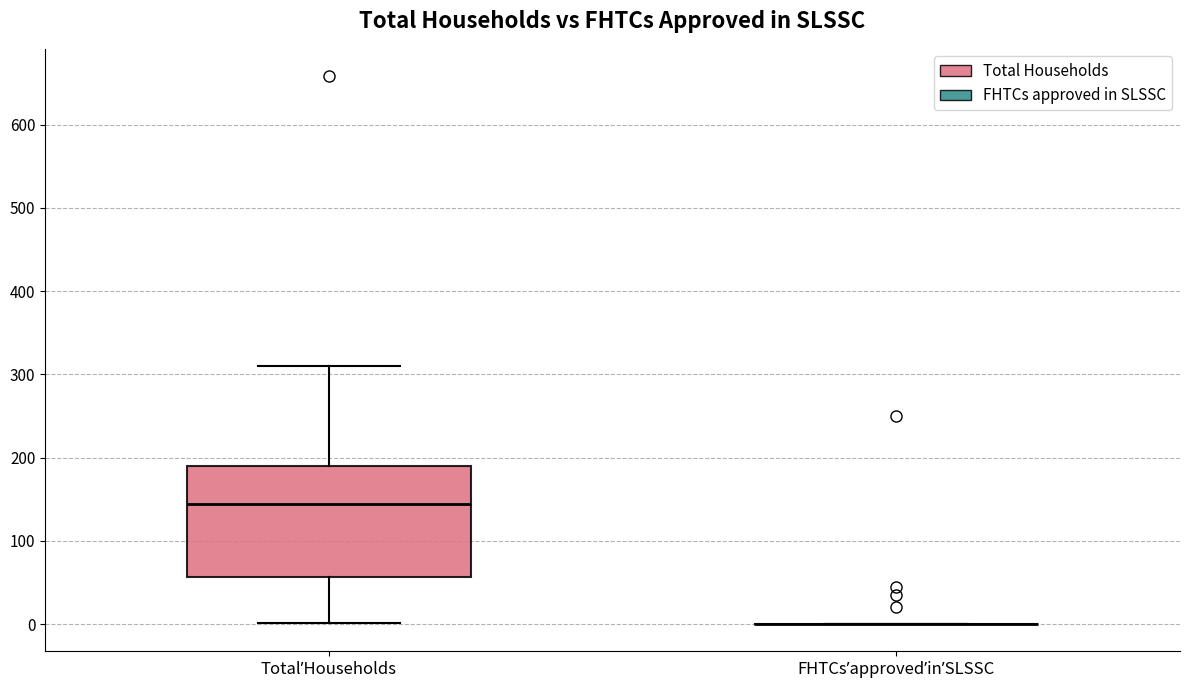

Where is the lower edge of the box for TotalʼHouseholds on the y-axis? The values are not printed on the chart, so give them approximately, as read against the axis.

60